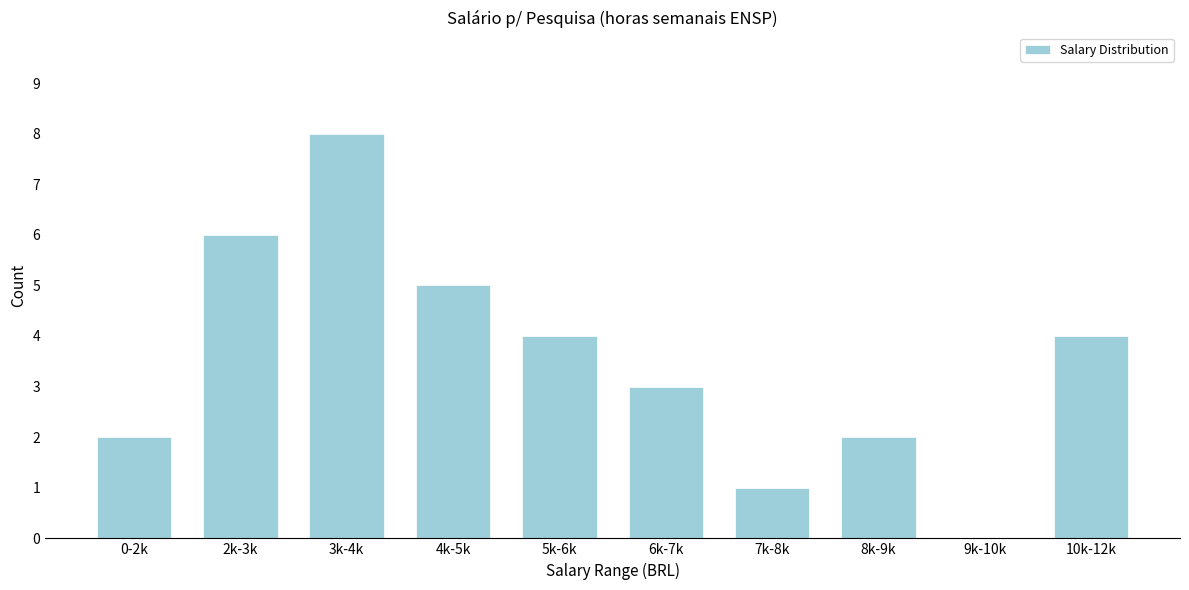

Reading left to right, transcribe all the data shown in this chart.

0-2k=2	2k-3k=6	3k-4k=8	4k-5k=5	5k-6k=4	6k-7k=3	7k-8k=1	8k-9k=2	9k-10k=0	10k-12k=4